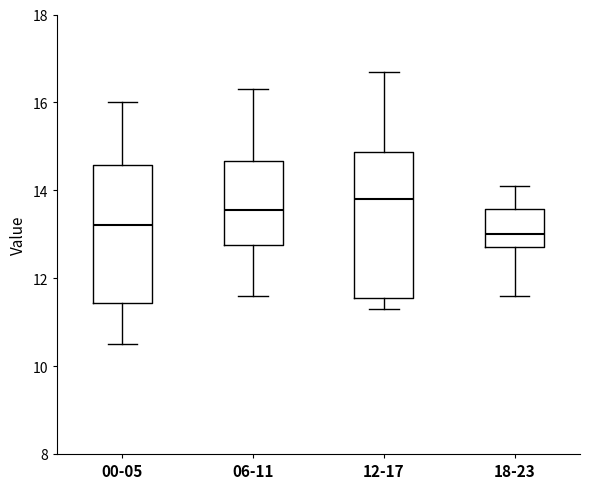

Reading left to right, transcribe this box plot: for each box, give where its median line is, the range the box spans, and where its two whiskers end, as read against the y-axis. The values are not printed on the chart, so give them approximately, as read against the axis.

00-05: median 13.2, box 11.4 to 14.6, whiskers 10.6 to 16.0
06-11: median 13.6, box 12.8 to 14.6, whiskers 11.6 to 16.4
12-17: median 13.8, box 11.6 to 14.8, whiskers 11.4 to 16.8
18-23: median 13.0, box 12.8 to 13.6, whiskers 11.6 to 14.2